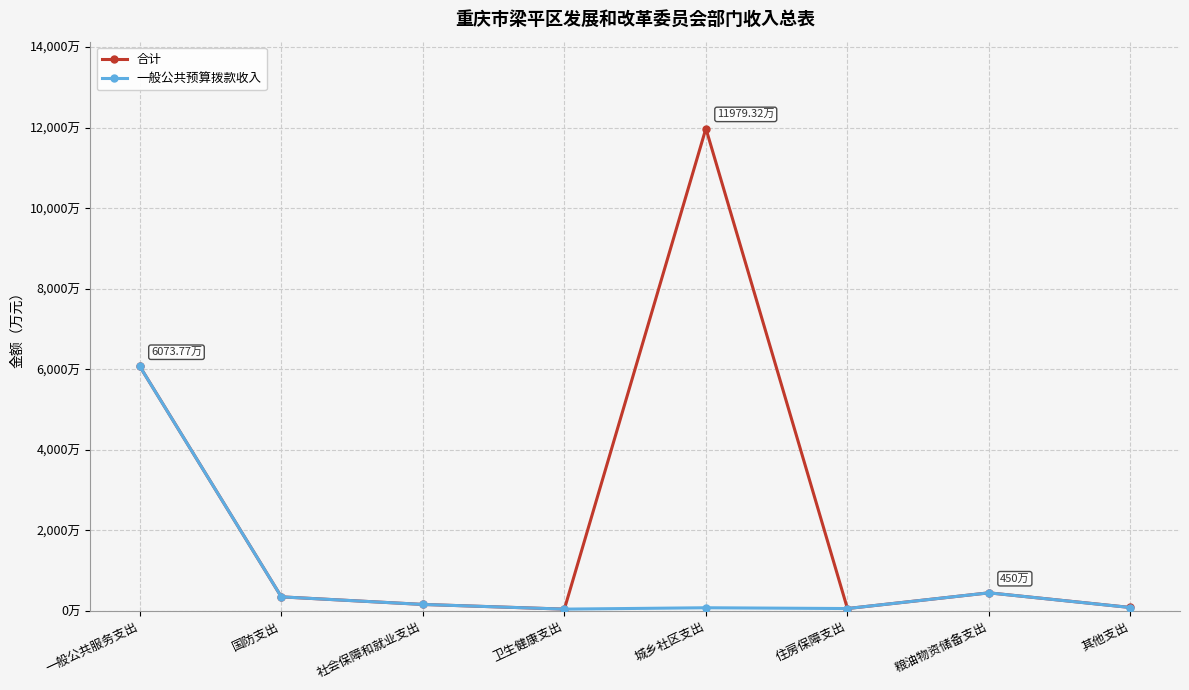

Does the chart have visible grid lines?

Yes